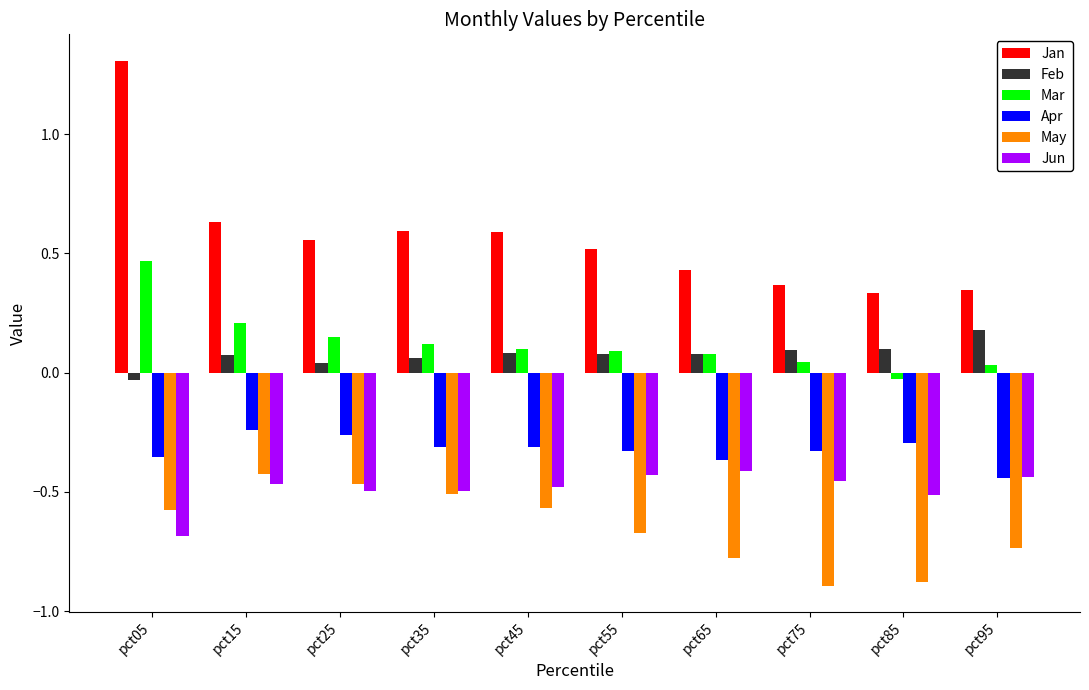

What is the minimum value shown in the chart?

-0.9